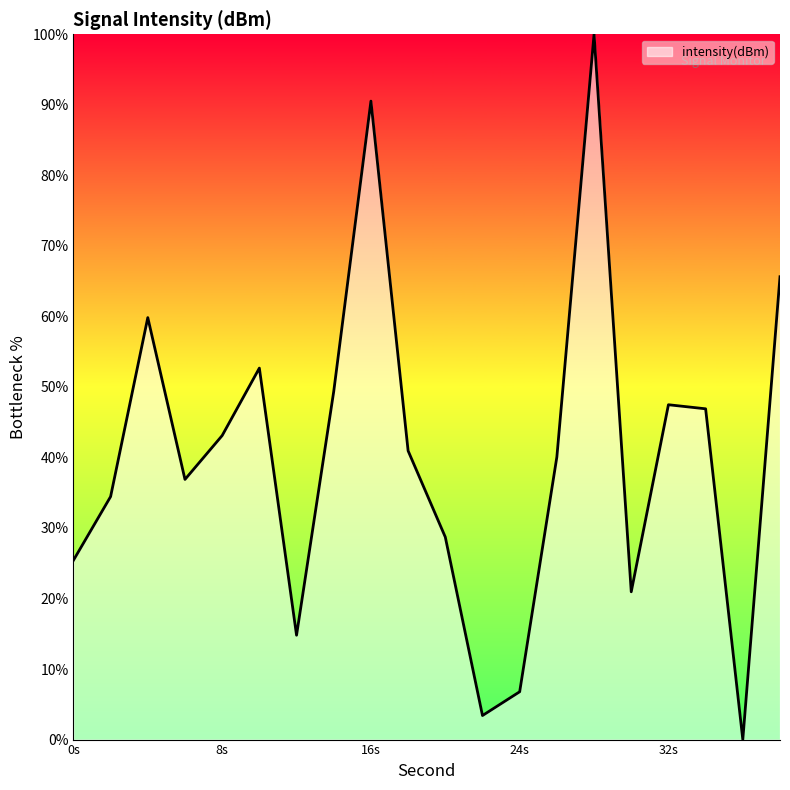

What is the difference between the maximum and minimum values?

100.0